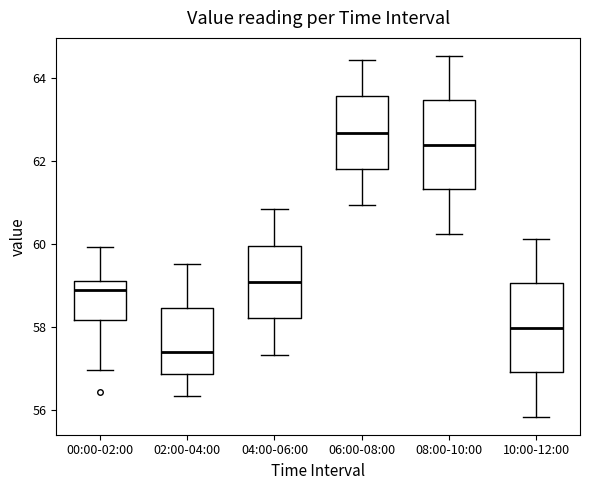

Where is the lower edge of the box for 06:00-08:00 on the y-axis? The values are not printed on the chart, so give them approximately, as read against the axis.

61.8